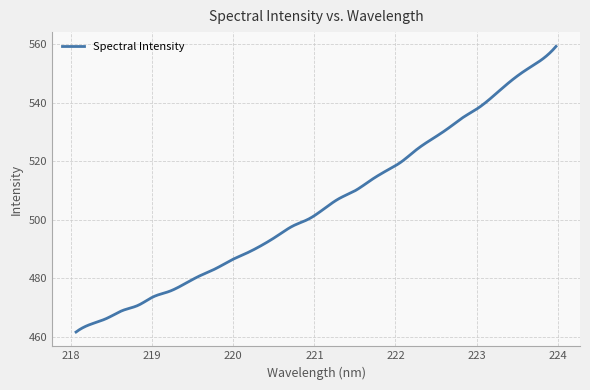

What is the smallest value displayed?

461.7